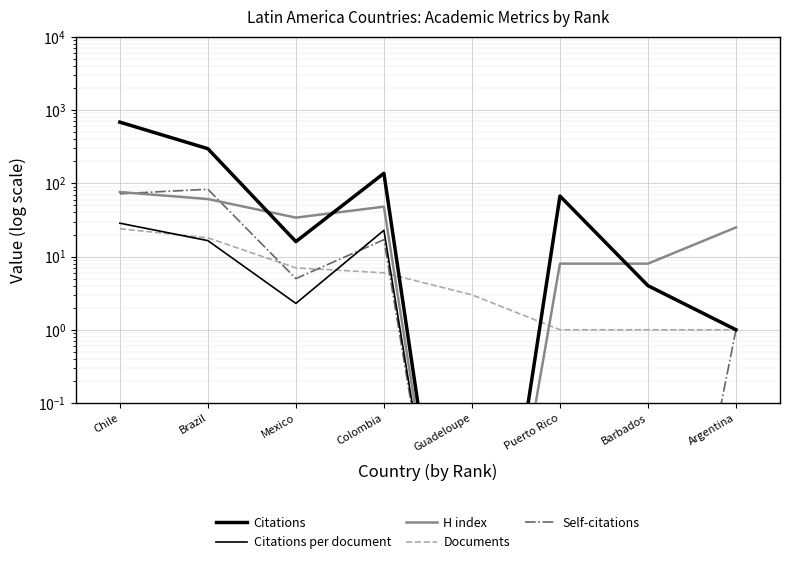

What is the value of the Documents point at the 4th from the left?

6.0